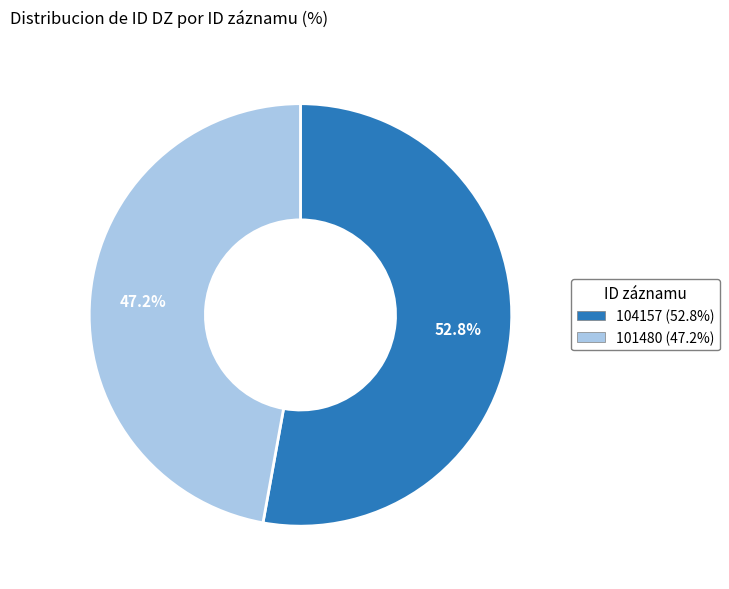

How many segments does this pie chart have?

2